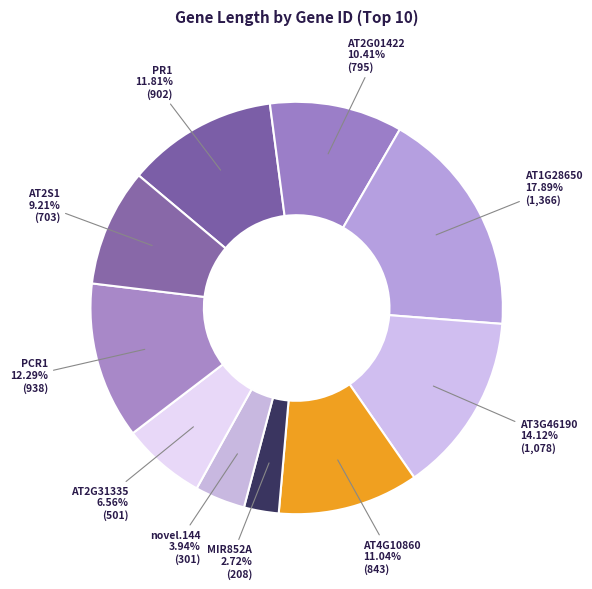

How many slices are in this pie chart?

10